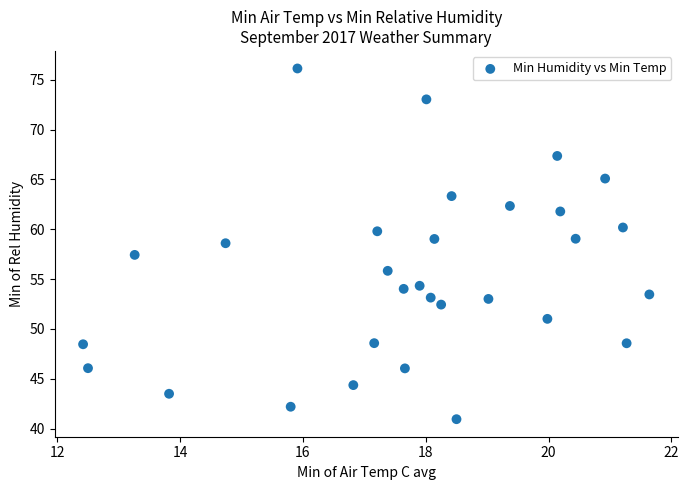

What is the range of X values (max minus min)?

9.2